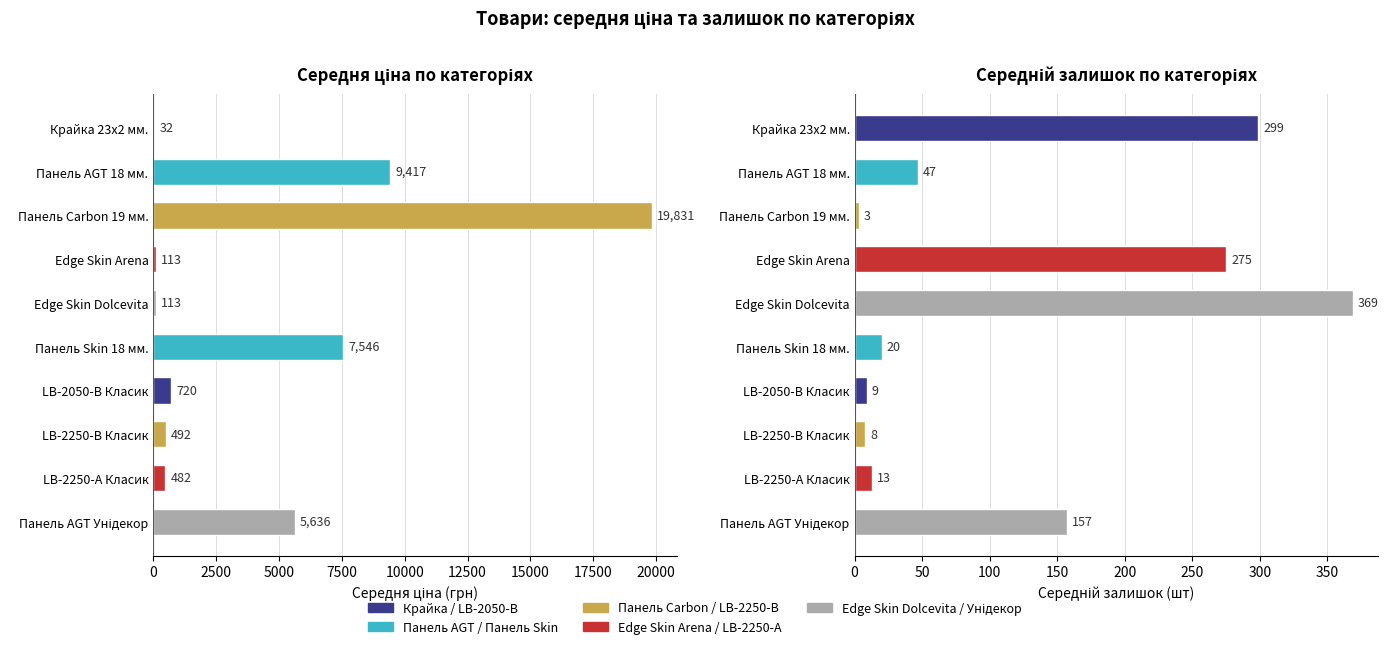

What is the minimum value shown in the chart?

3.0